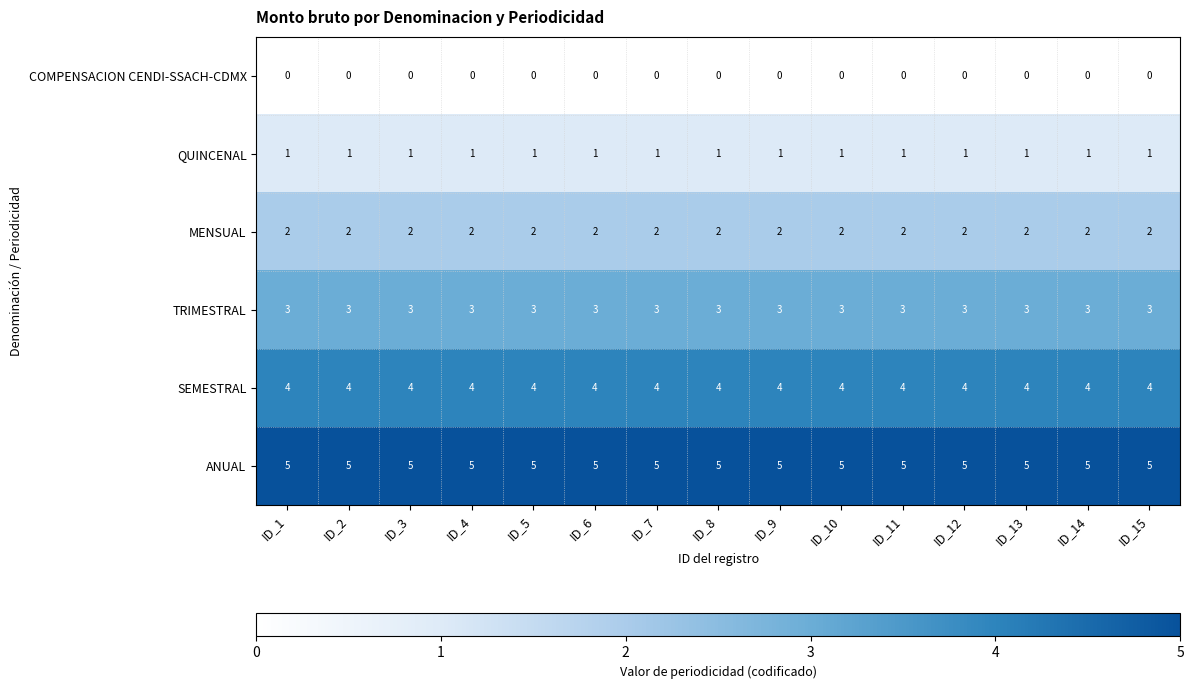

What is the maximum value shown in the chart?

5